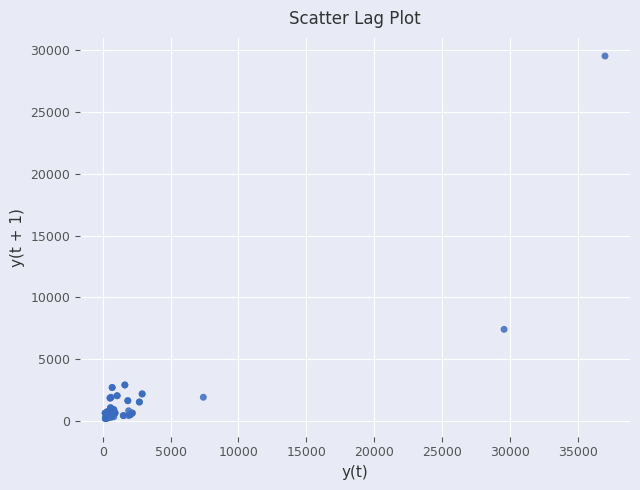

What Y value in the scatter plot is closest to 14866?

7412